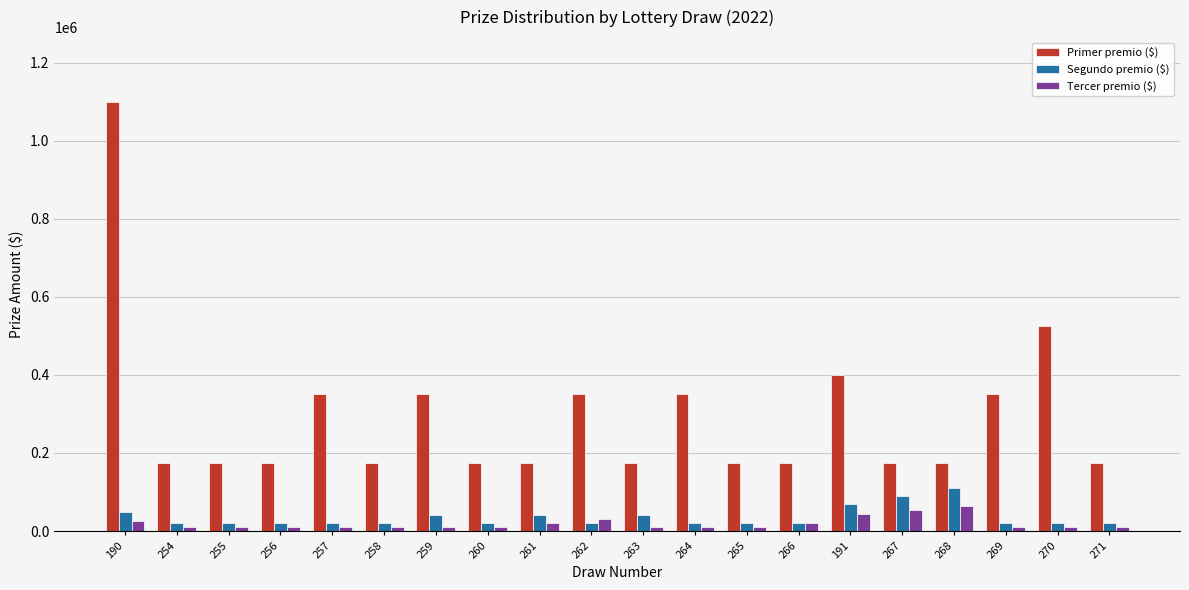

What is the difference between the maximum and second lowest values in the Tercer premio ($) series?

55000